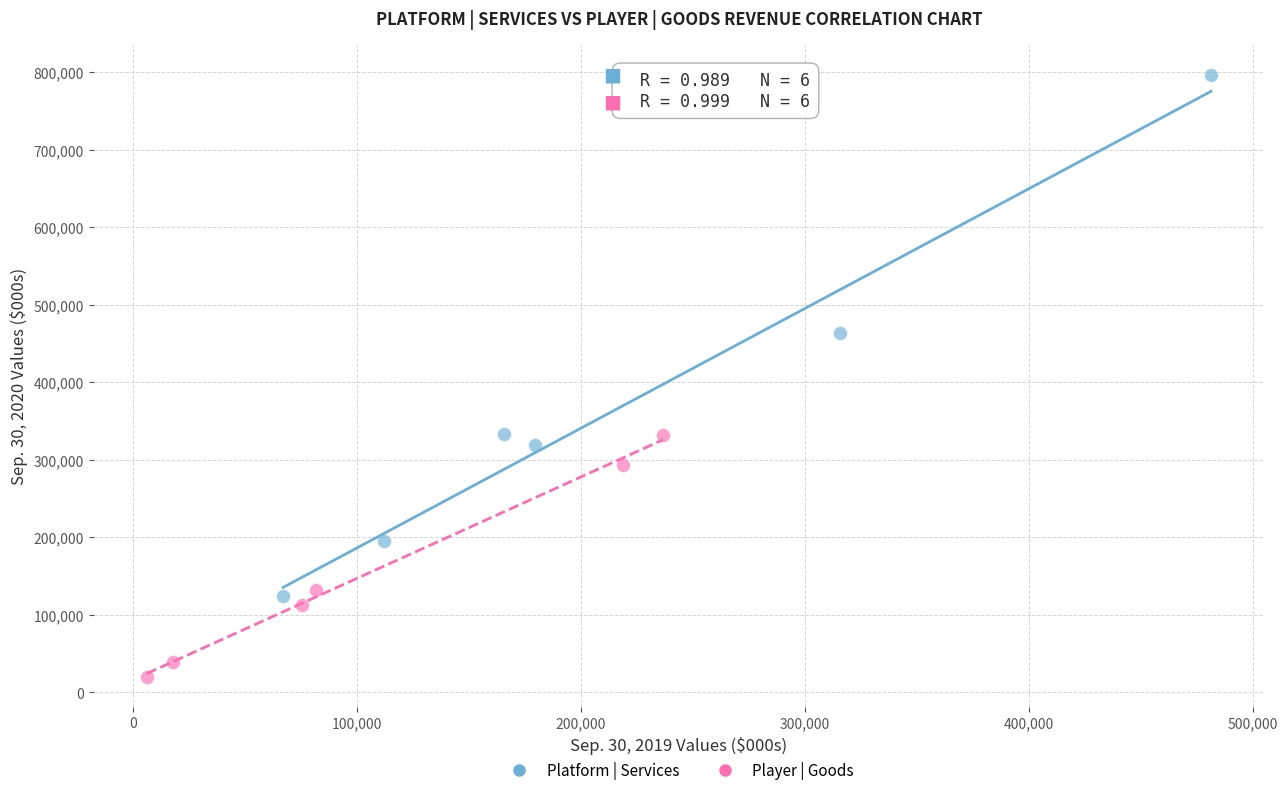

Which series reaches the maximum Y coordinate?

Platform | Services